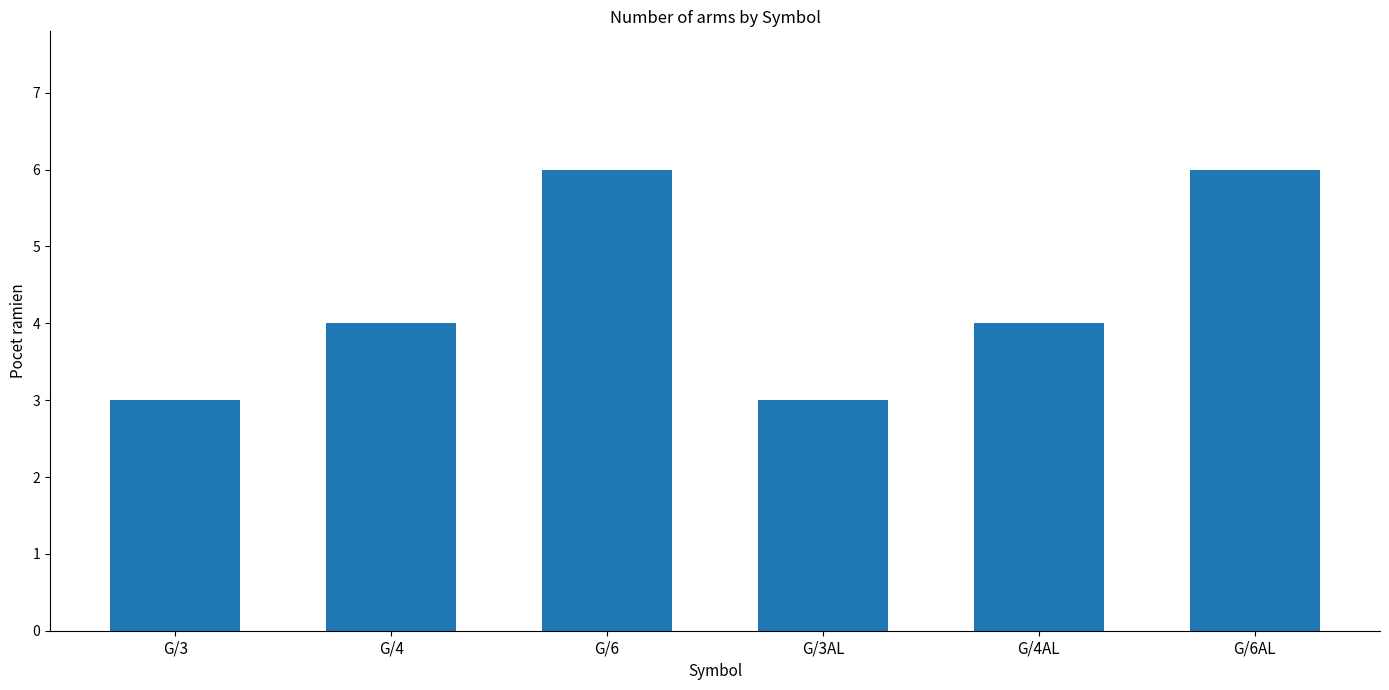

How many categories are shown in the chart?

6